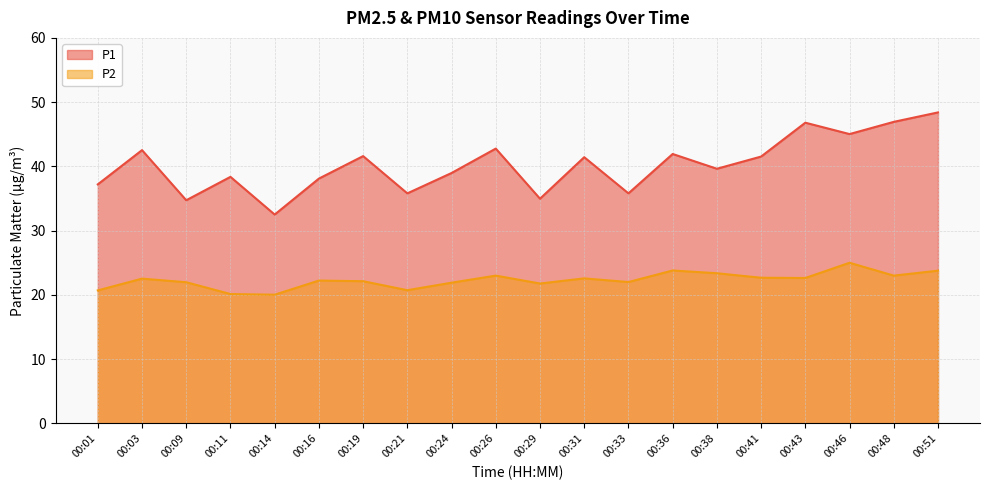

At 00:14, list the series in order from largest to smallest.

P1, P2